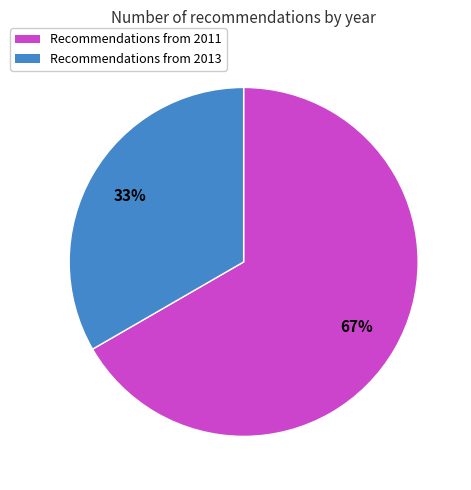

To the nearest percent, what percentage of the pie is Recommendations from 2011?

67%